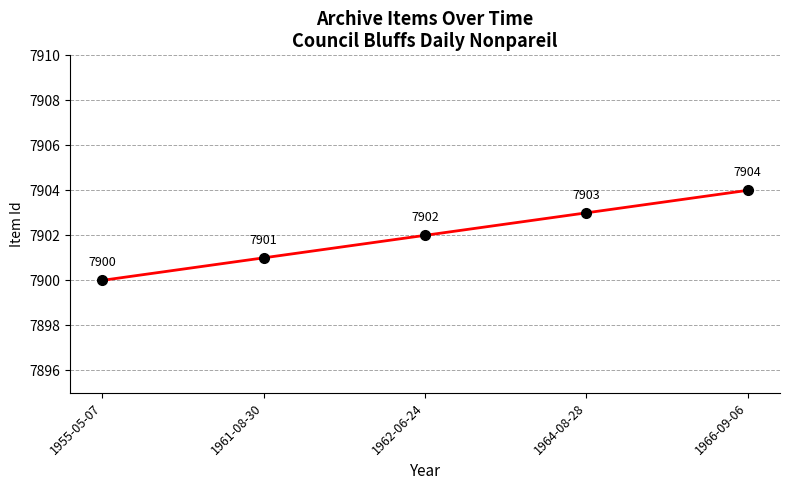

How many distinct data groups are displayed?

1